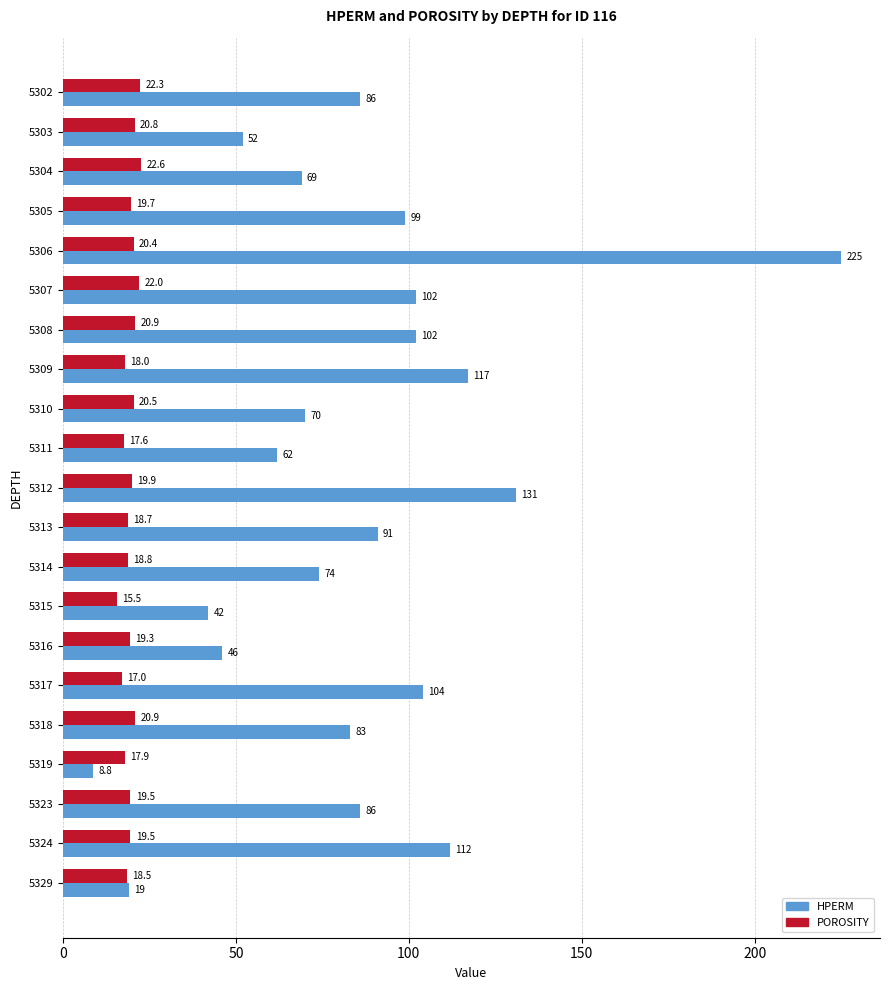

How many series are shown in this chart?

2